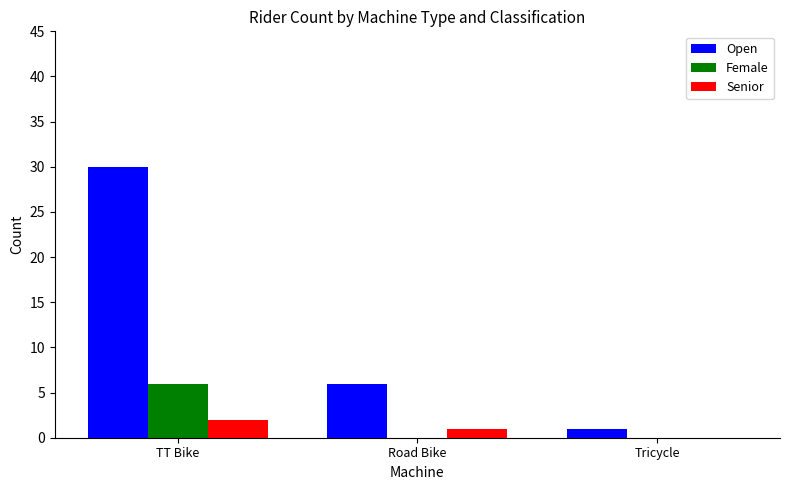

How many categories are shown in the chart?

3